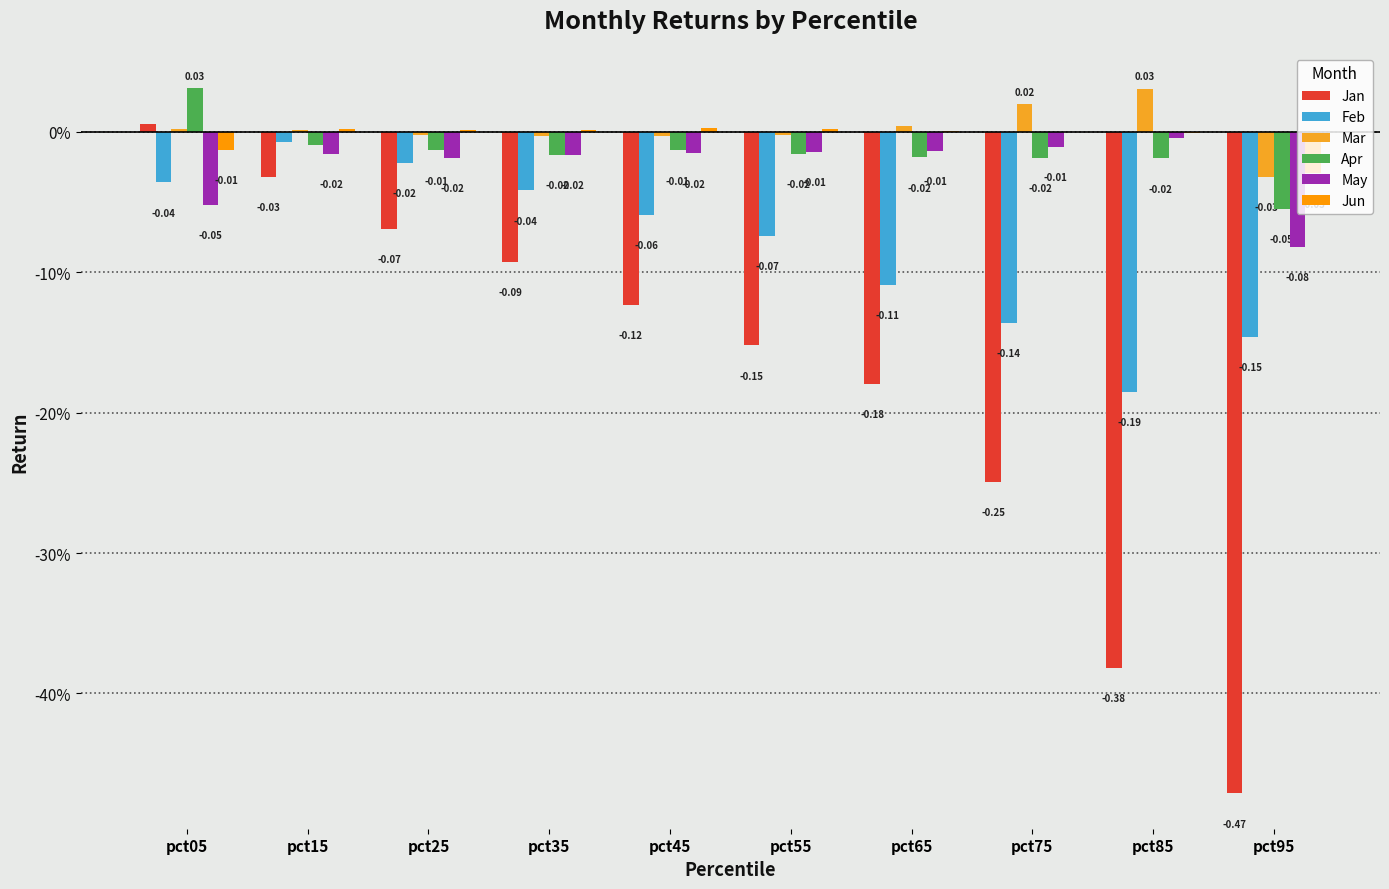

Reading left to right, transcribe all the data shown in this chart.

Jan: pct05=0.0	pct15=-0.0	pct25=-0.1	pct35=-0.1	pct45=-0.1	pct55=-0.2	pct65=-0.2	pct75=-0.2	pct85=-0.4	pct95=-0.5
Feb: pct05=-0.0	pct15=-0.0	pct25=-0.0	pct35=-0.0	pct45=-0.1	pct55=-0.1	pct65=-0.1	pct75=-0.1	pct85=-0.2	pct95=-0.1
Mar: pct05=0.0	pct15=0.0	pct25=-0.0	pct35=-0.0	pct45=-0.0	pct55=-0.0	pct65=0.0	pct75=0.0	pct85=0.0	pct95=-0.0
Apr: pct05=0.0	pct15=-0.0	pct25=-0.0	pct35=-0.0	pct45=-0.0	pct55=-0.0	pct65=-0.0	pct75=-0.0	pct85=-0.0	pct95=-0.1
May: pct05=-0.1	pct15=-0.0	pct25=-0.0	pct35=-0.0	pct45=-0.0	pct55=-0.0	pct65=-0.0	pct75=-0.0	pct85=-0.0	pct95=-0.1
Jun: pct05=-0.0	pct15=0.0	pct25=0.0	pct35=0.0	pct45=0.0	pct55=0.0	pct65=0.0	pct75=-0.0	pct85=-0.0	pct95=-0.0